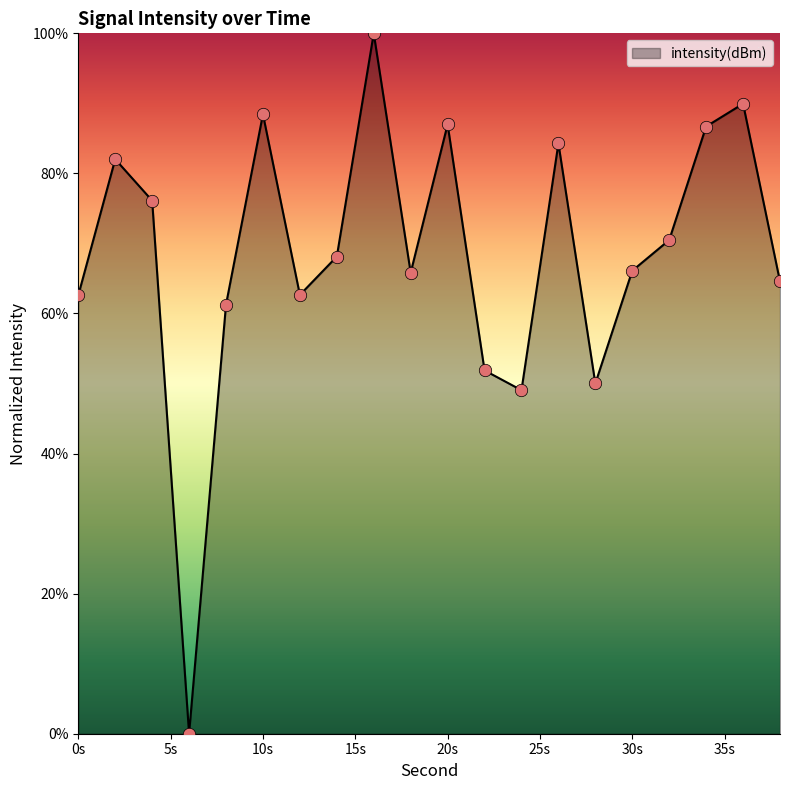

What is the difference between the maximum and minimum values?

100.0